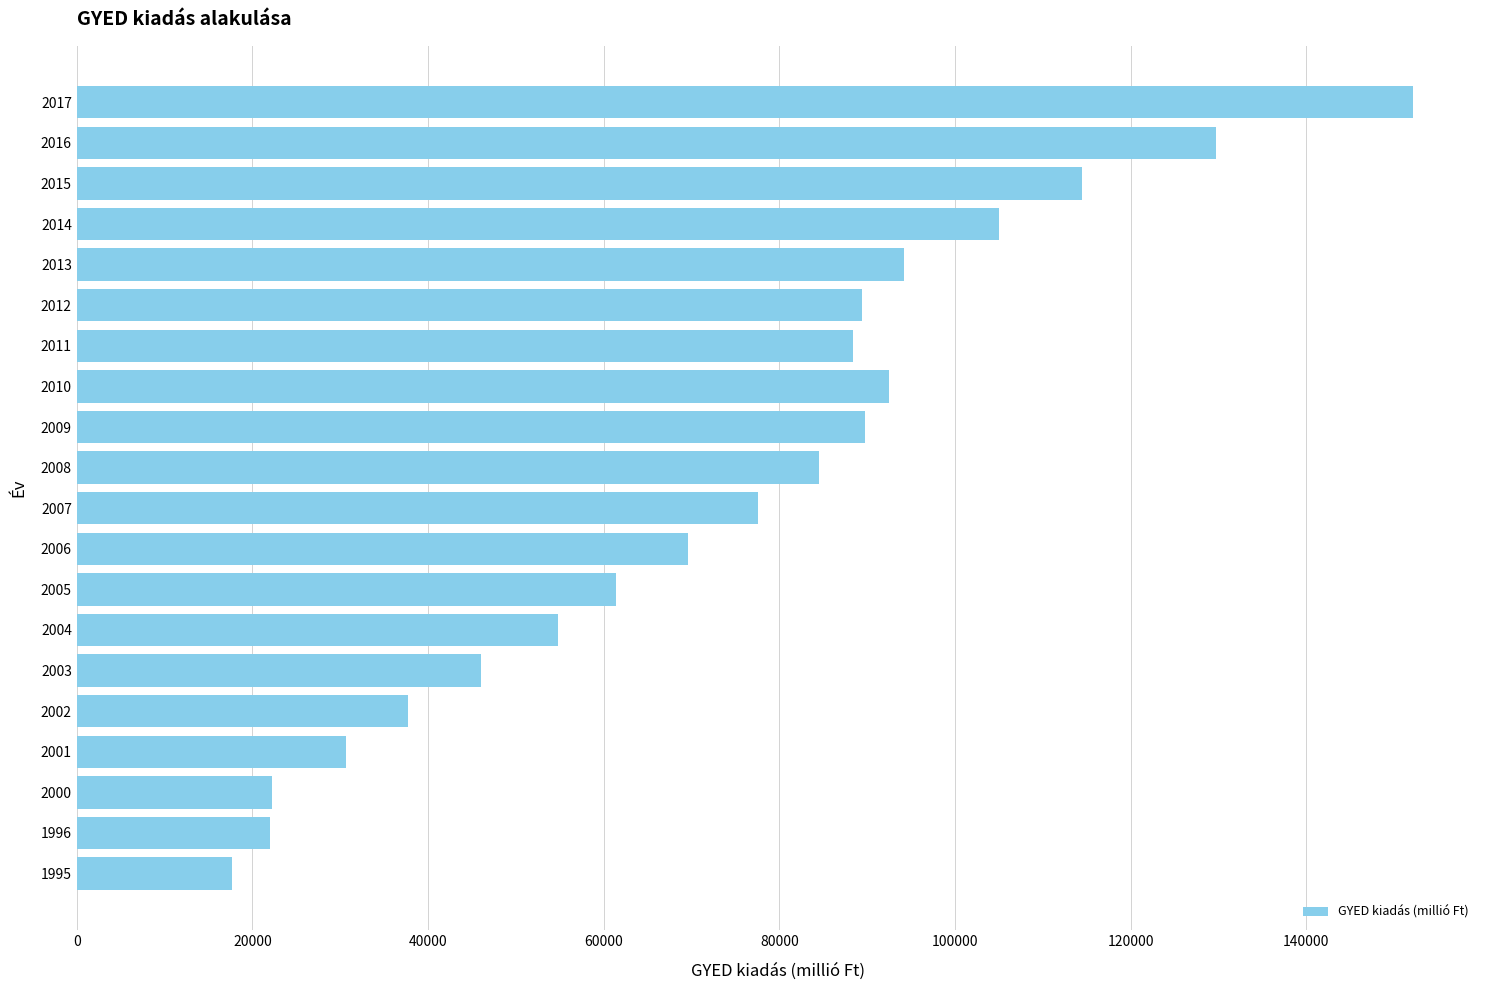

What is the minimum value shown in the chart?

17712.4